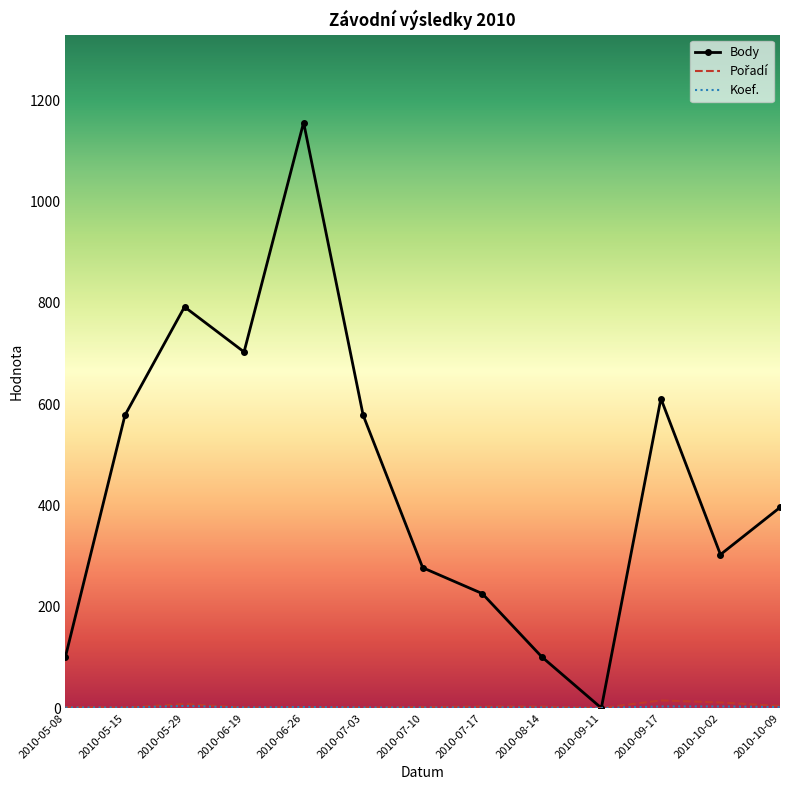

At which category is the sum across all series the highest?

2010-06-26